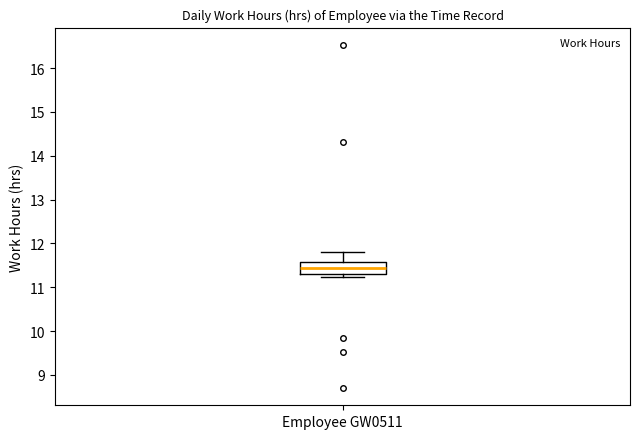

Read this box plot against the y-axis: the position of the median line, the range covered by the box, and the ends of both whiskers. The values are not printed on the chart, so give them approximately, as read against the axis.

median 11.4, box 11.3 to 11.6, whiskers 11.2 to 11.8